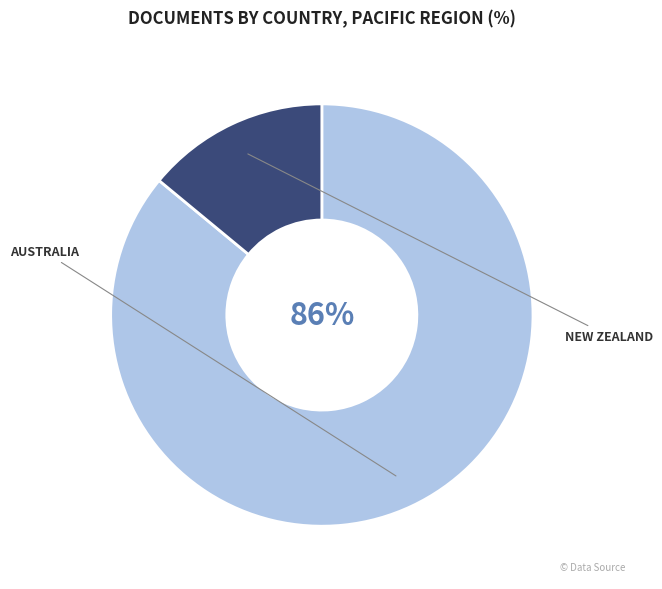

Is there any slice that represents more than half of the pie?

Yes